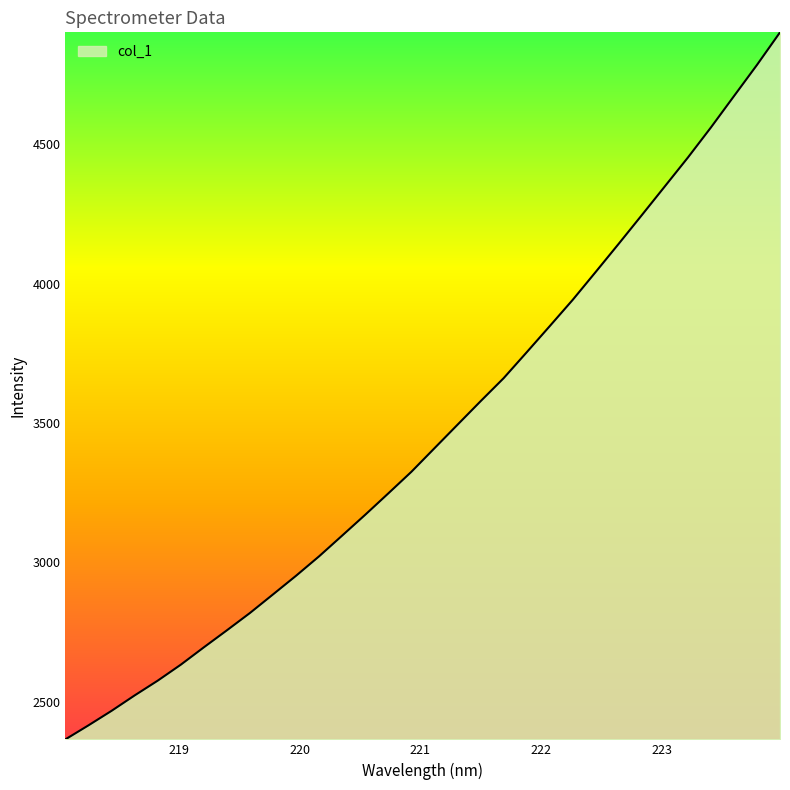

What is the minimum value shown in the chart?

2365.3